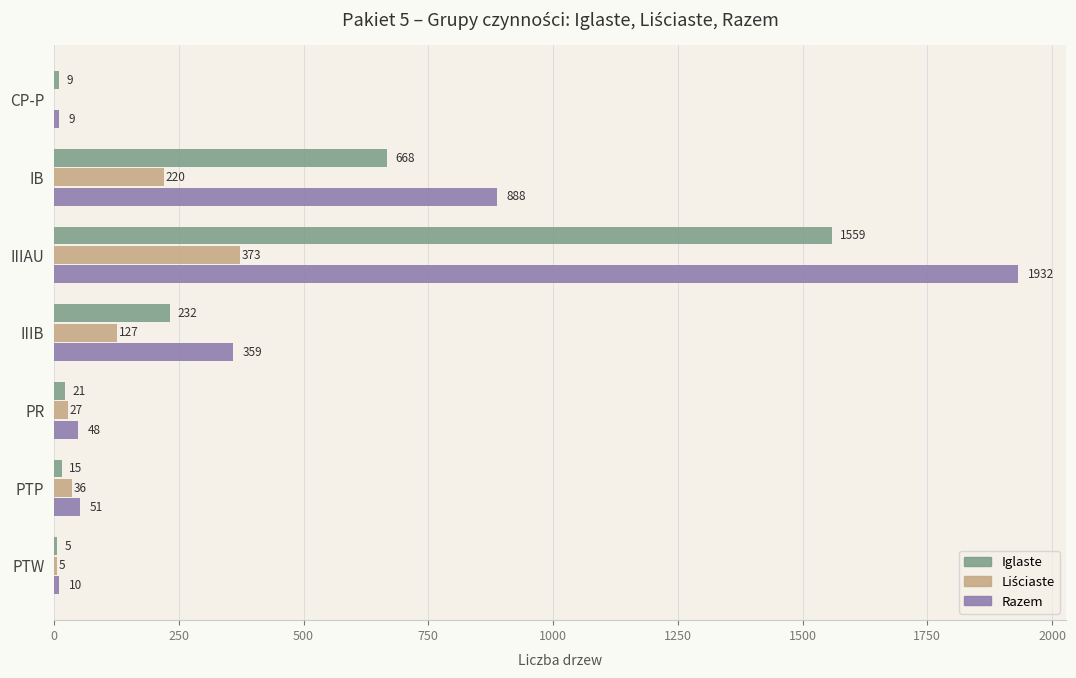

At which label is Razem closest to 970?

IB